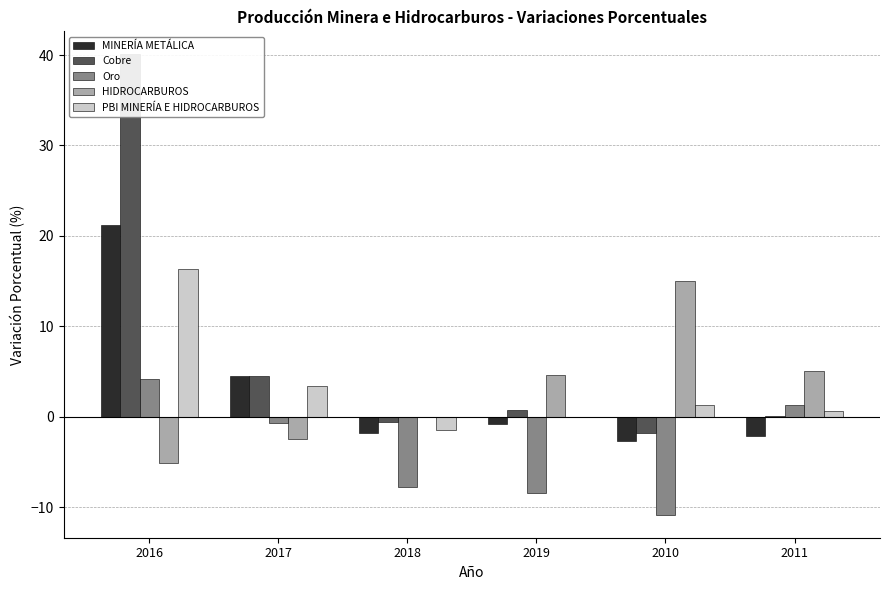

The value of HIDROCARBUROS at 2016 is -2.0. True or false?

False